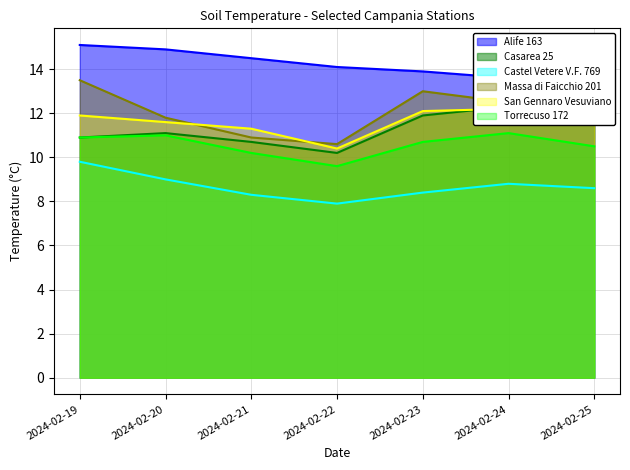

At which label does San Gennaro Vesuviano reach its minimum?

2024-02-22